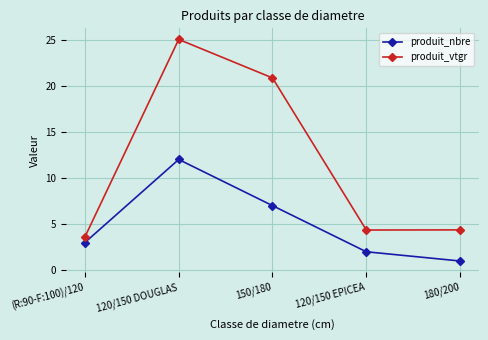

Where does the produit_vtgr series first go above 4?

120/150 DOUGLAS